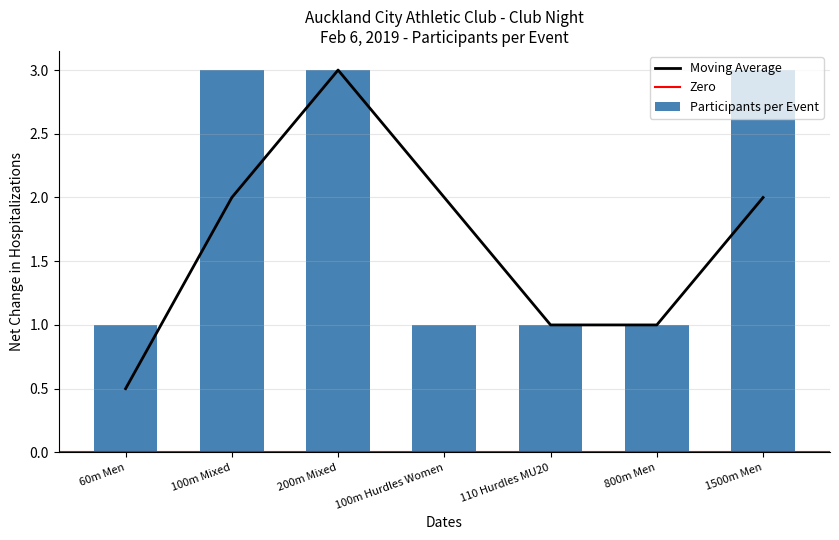

What is the maximum value shown in the chart?

3